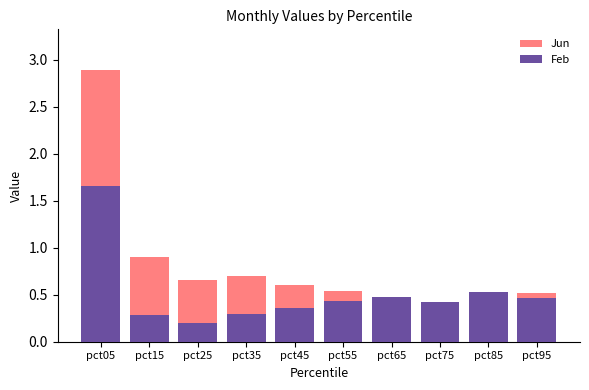

Is it true that Feb equals 0.6 at pct95?

False